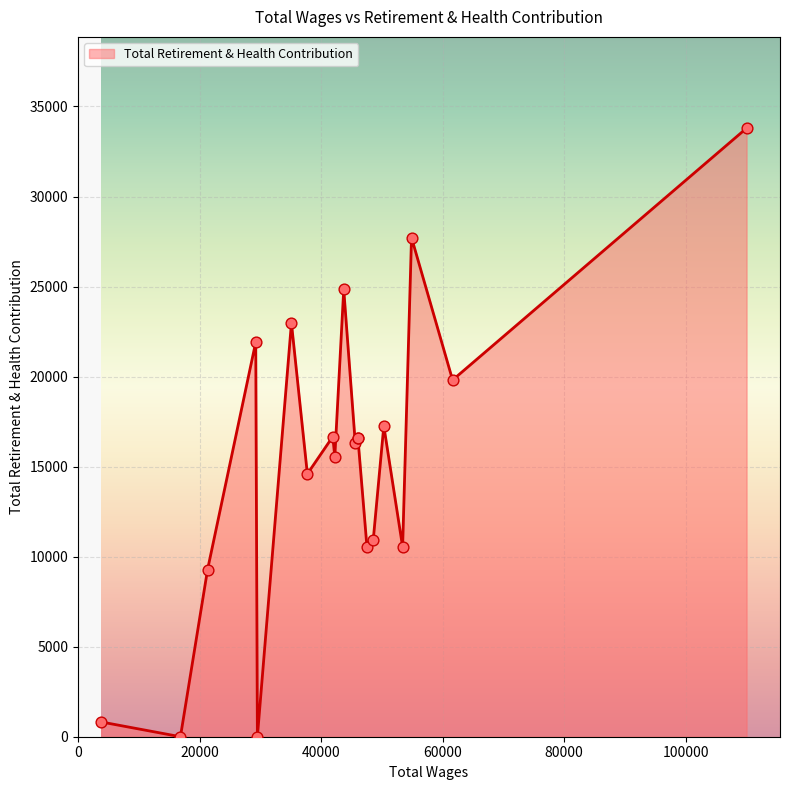

Approximately how many times larger is the value at 110027.0 compared to 53420.0?

3.2